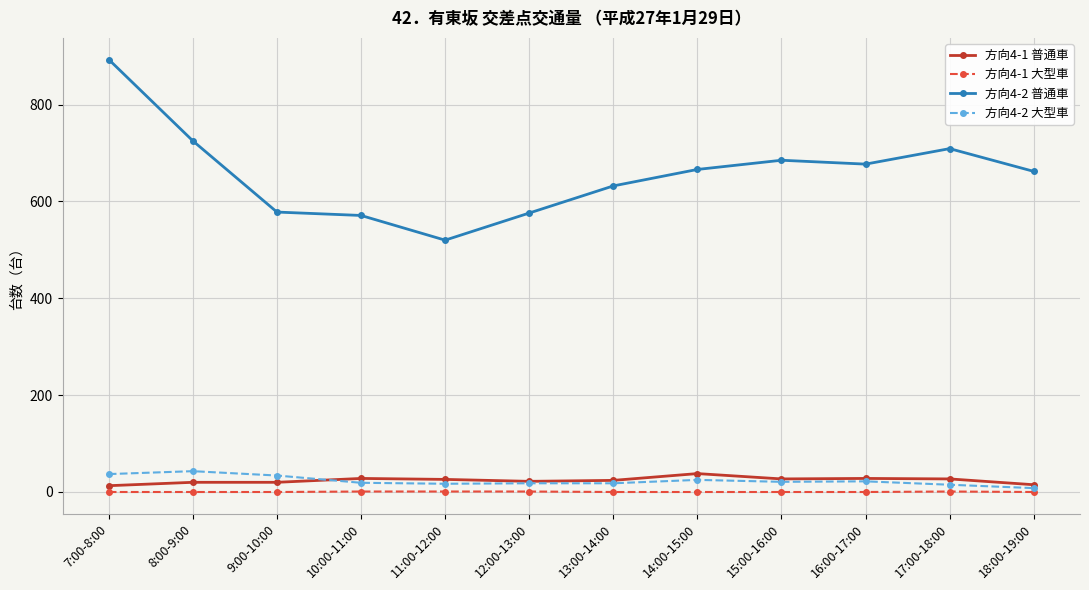

What is the sum of the 方向4-1 普通車 values at 7:00-8:00 and 18:00-19:00?

28